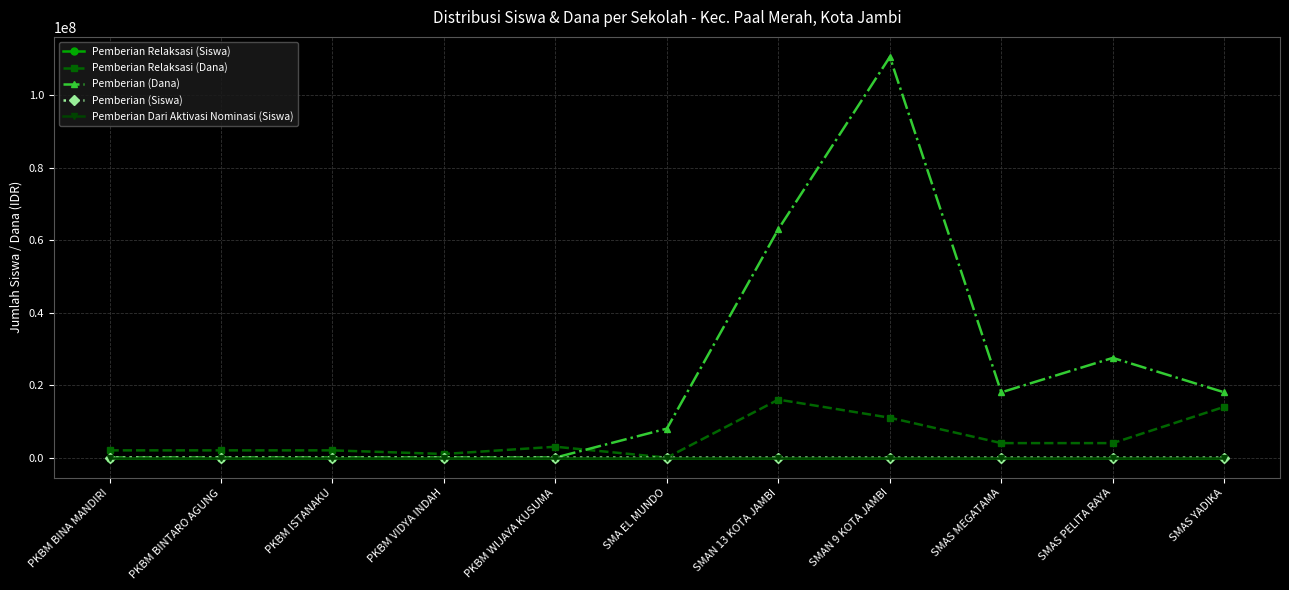

What value does the Pemberian Relaksasi (Dana) series have at PKBM WIJAYA KUSUMA?

3000000